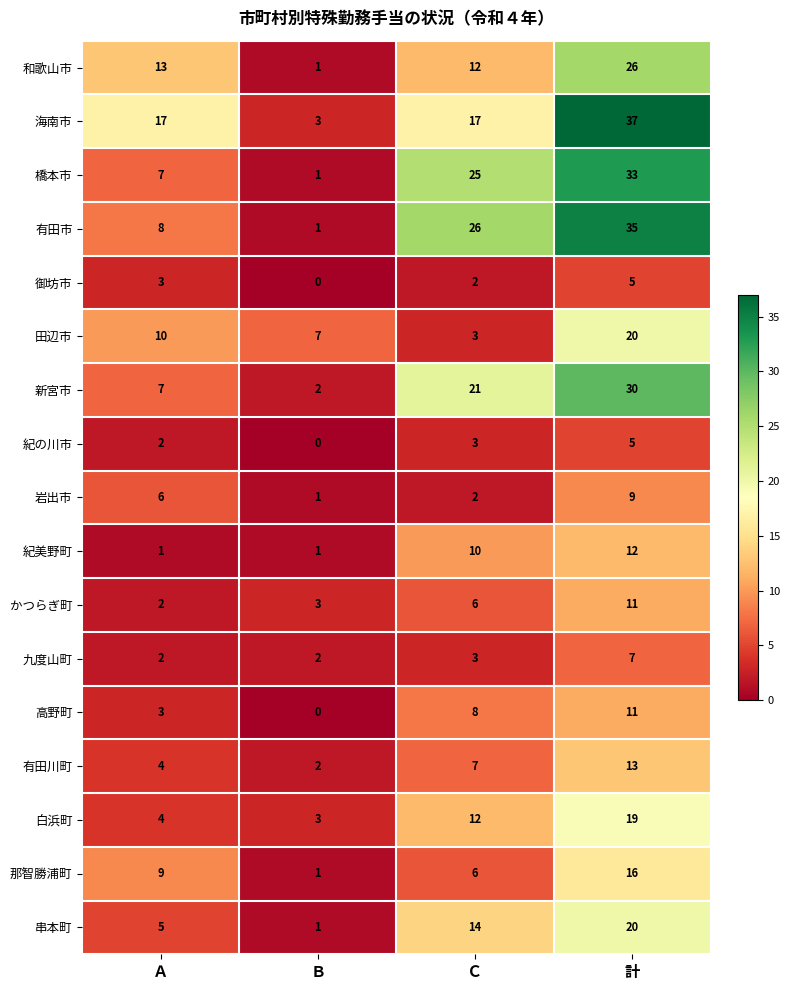

Count the 紀美野町 values in the range 1 to 12.

4